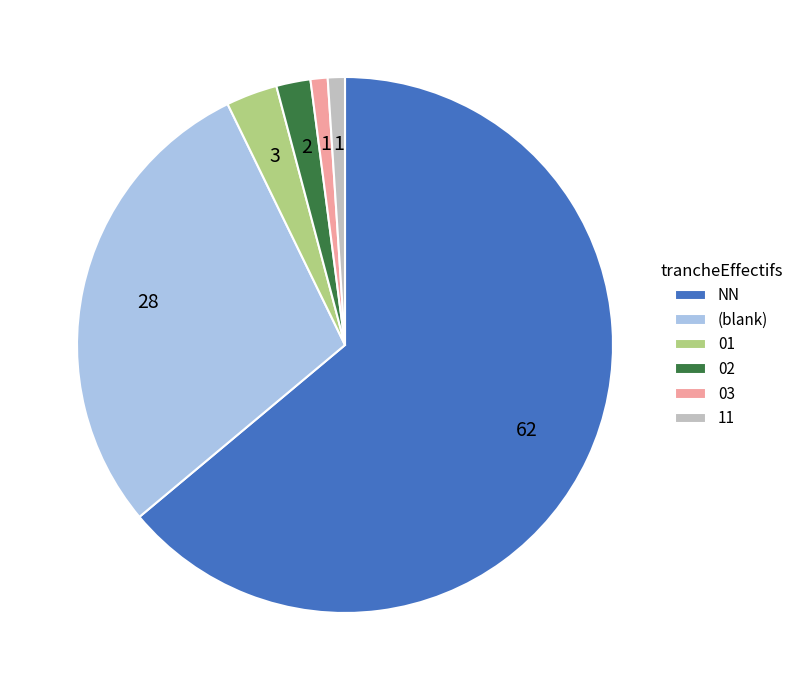

Does NN account for over 50% of the chart?

Yes